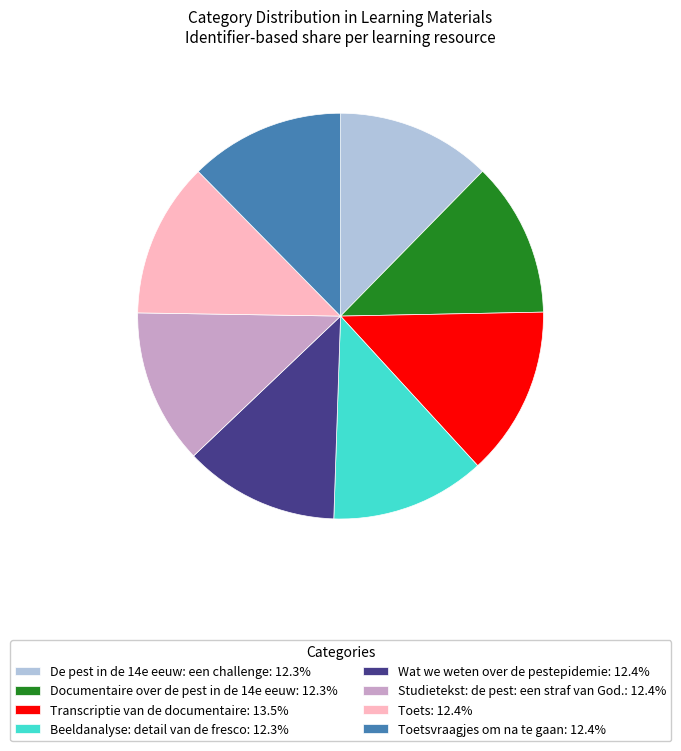

Is the sum of Beeldanalyse: detail van de fresco: 12.3% and Studietekst: de pest: een straf van God.: 12.4% greater than half?

No